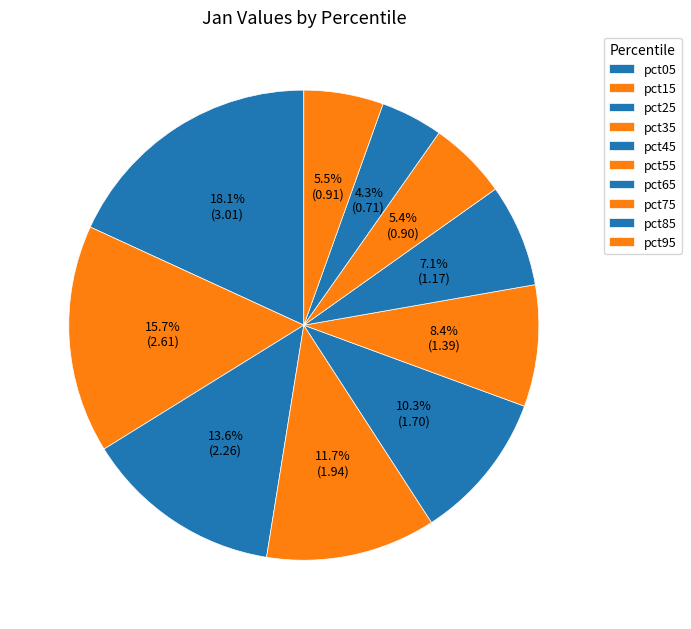

To the nearest percent, what is the difference between the pct05 and pct85 slice percentages?

14%